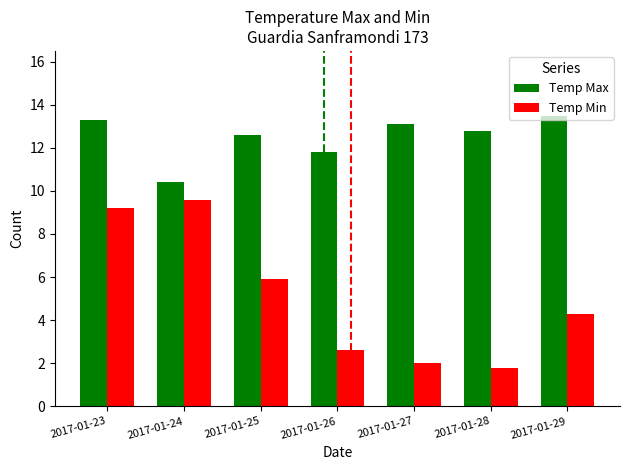

What is the difference between the maximum and minimum values in the Temp Max series?

3.1